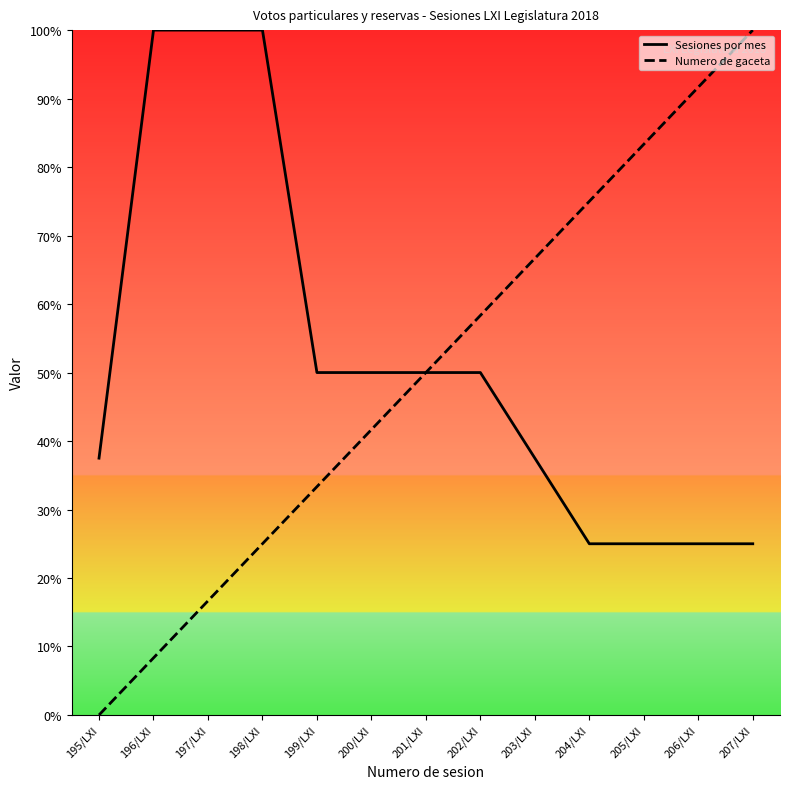

Is the value of Sesiones por mes at 205/LXI greater than the value of Numero de gaceta at 205/LXI?

No